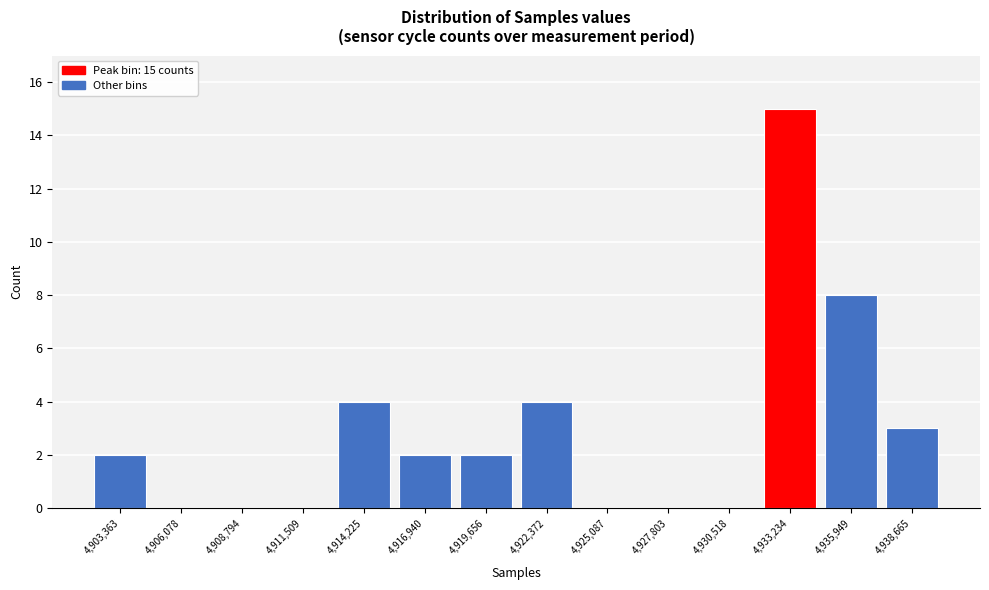

Reading right to left, transcribe all the data shown in this chart.

4,938,665=3	4,935,949=8	4,933,234=15	4,930,518=0	4,927,803=0	4,925,087=0	4,922,372=4	4,919,656=2	4,916,940=2	4,914,225=4	4,911,509=0	4,908,794=0	4,906,078=0	4,903,363=2